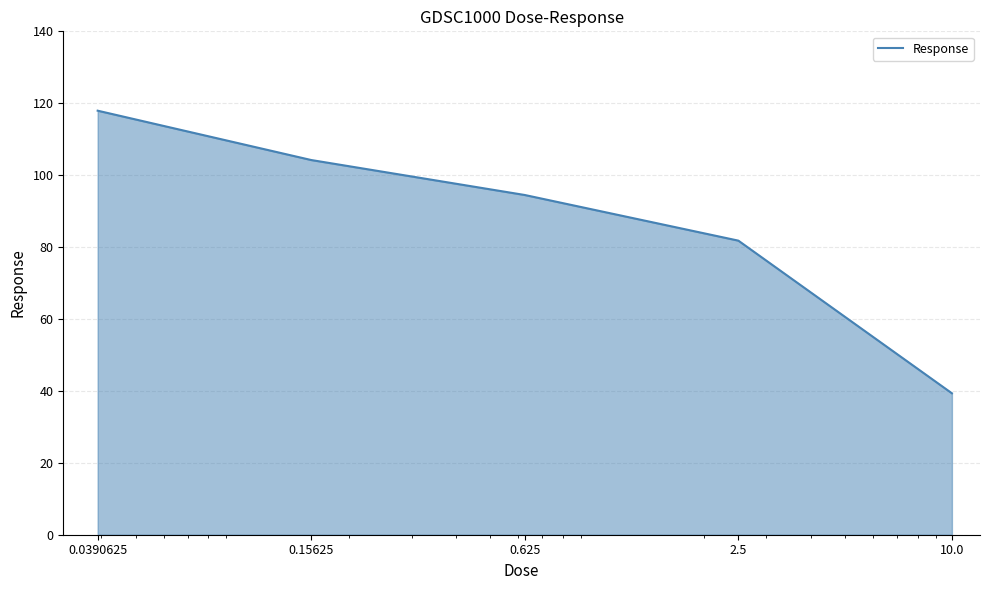

True or false: there are more than 0 points higher than both neighbors.

False